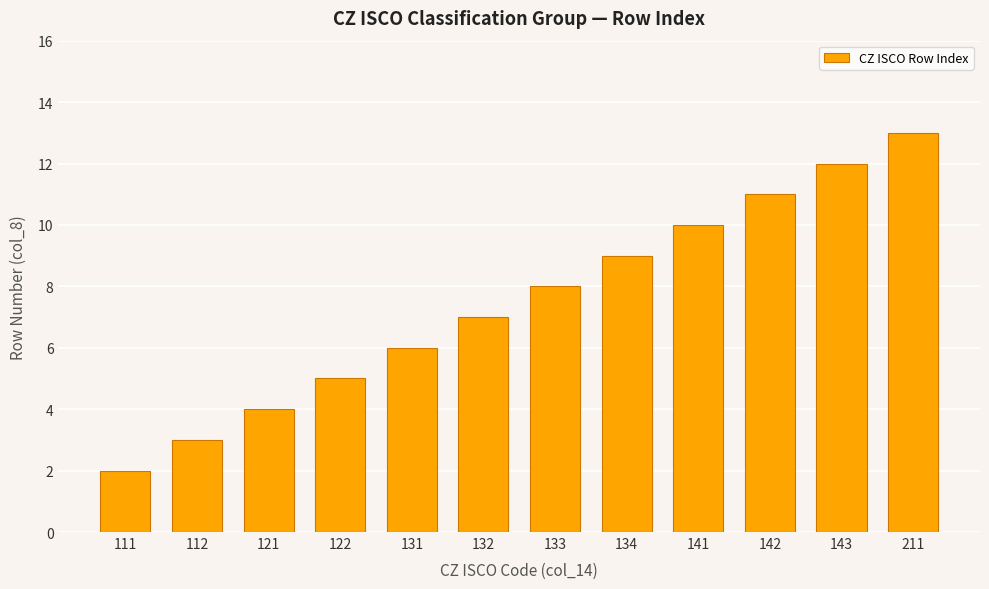

True or false: the data shows 3 at 112.

True